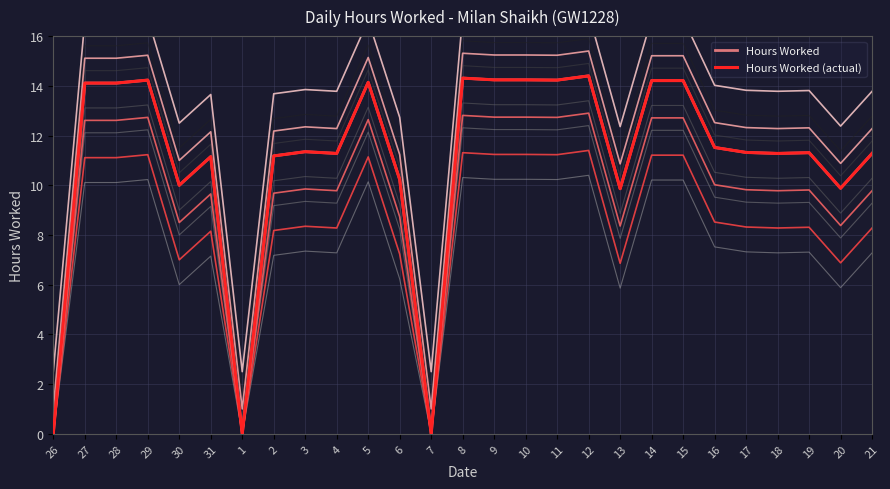

What is the sum of the Hours Worked (actual) values at 26 and 3?

11.3